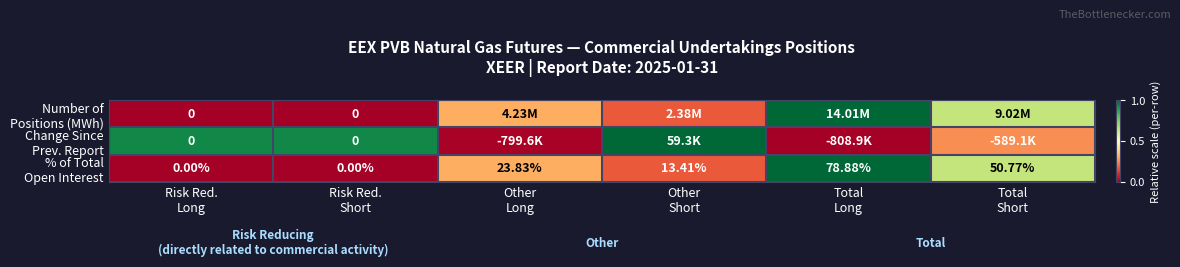

Between Risk Red. Long and Total Short, which series saw the biggest shift?

Change Since Prev. Report